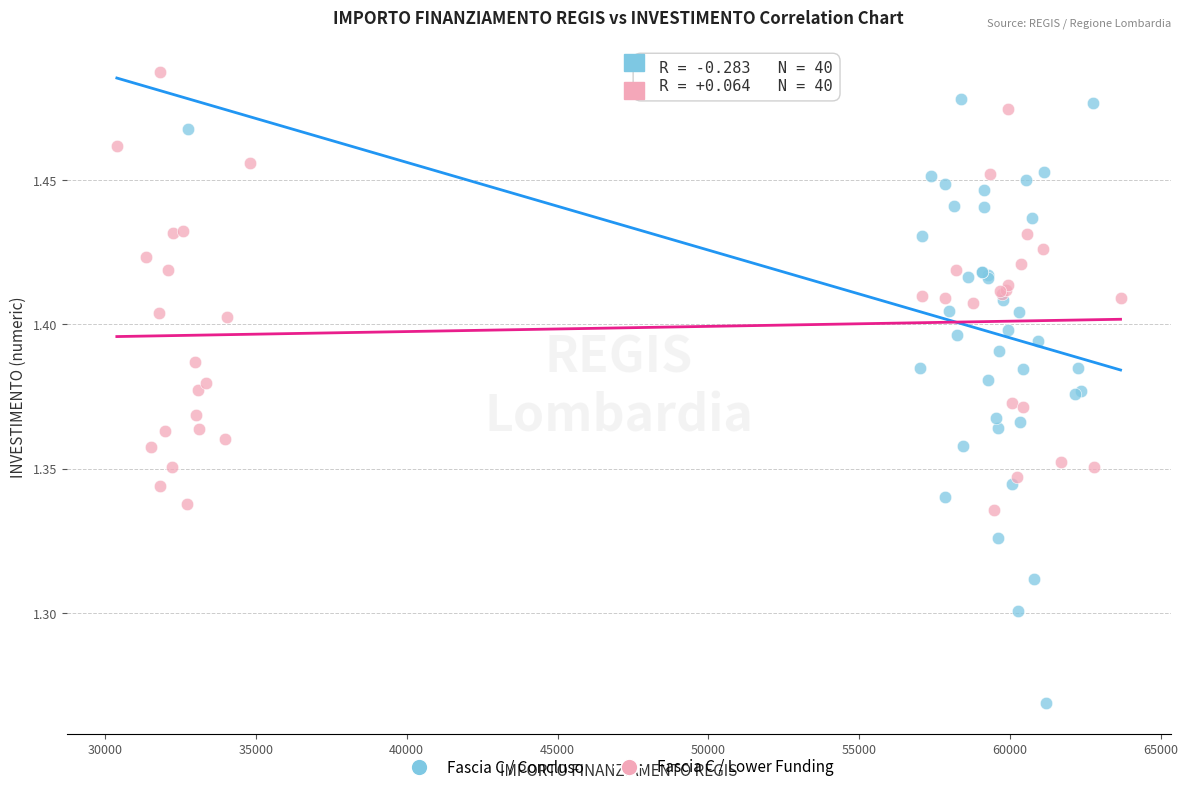

Which series reaches the maximum Y coordinate?

Fascia C / Lower Funding